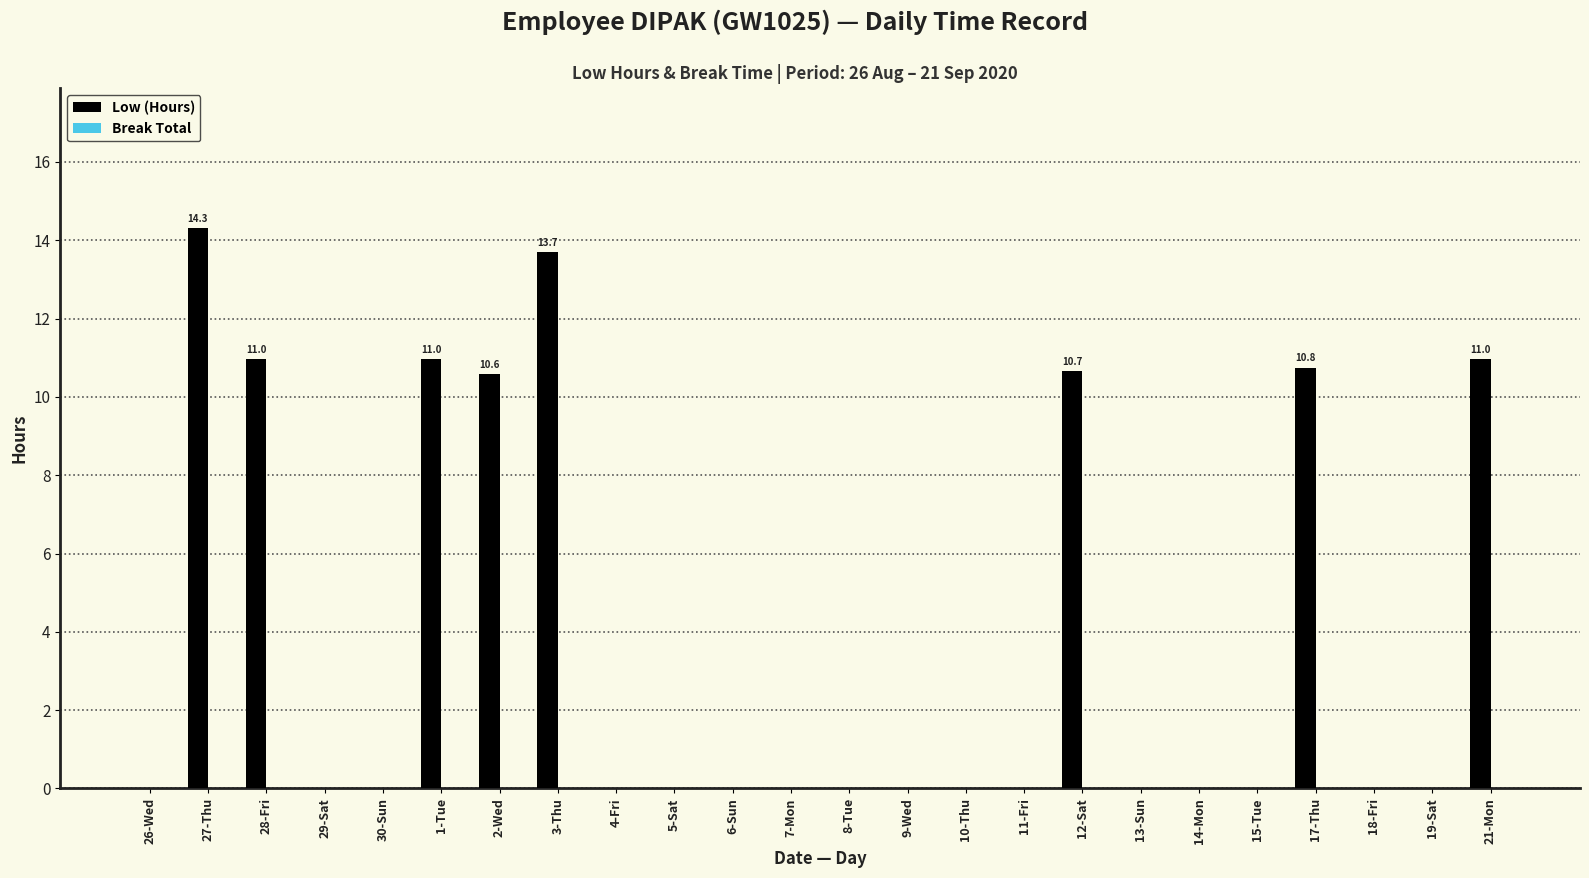

The value at 21-Mon is 18.8. True or false?

False